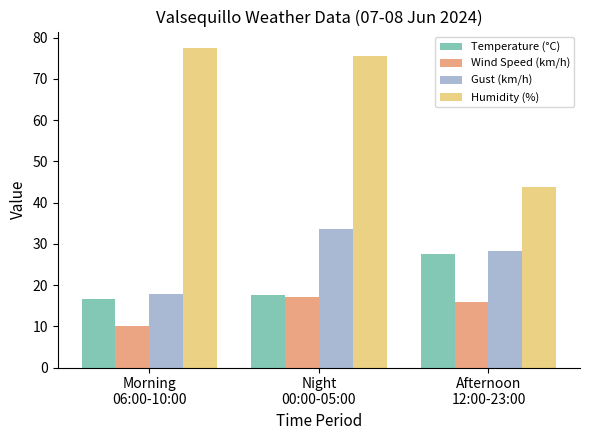

Are the bars horizontal?

No